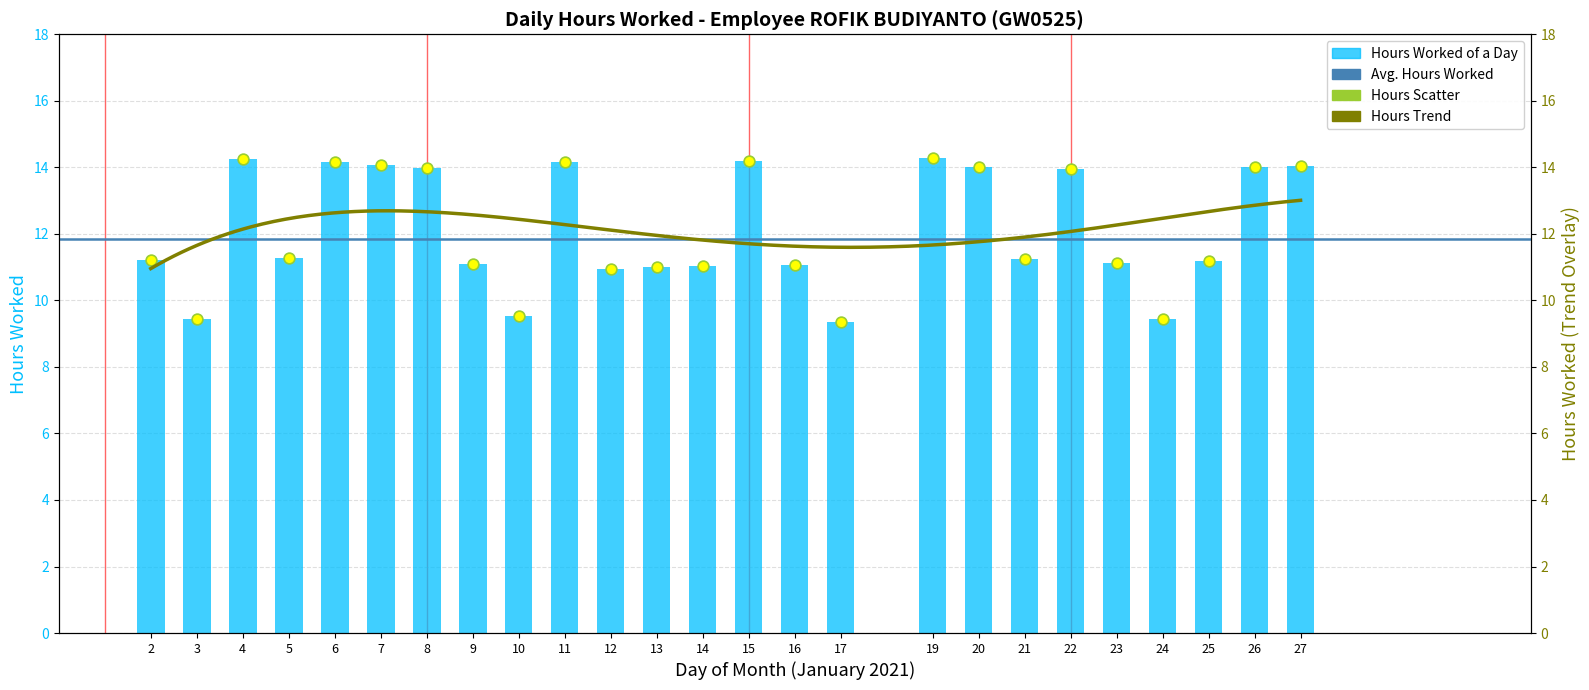

What is the change in value from 10 to 26?

+4.5